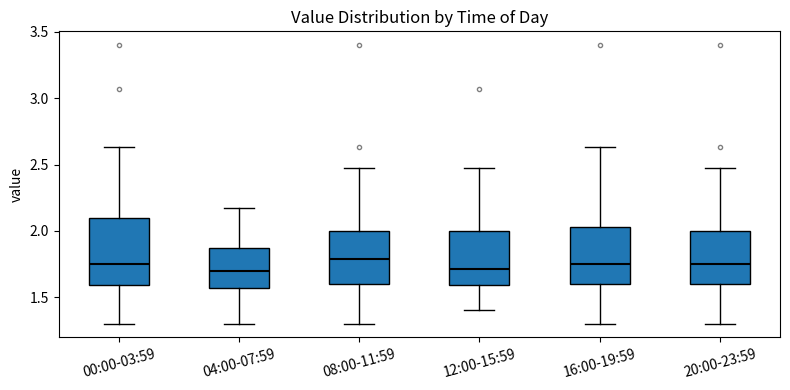

Reading left to right, read every box against the y-axis: the position of its median line, the range the box covers, and the ends of its whiskers. The values are not printed on the chart, so give them approximately, as read against the axis.

00:00-03:59: median 1.75, box 1.60 to 2.10, whiskers 1.30 to 2.65
04:00-07:59: median 1.70, box 1.55 to 1.85, whiskers 1.30 to 2.15
08:00-11:59: median 1.80, box 1.60 to 2.00, whiskers 1.30 to 2.45
12:00-15:59: median 1.70, box 1.60 to 2.00, whiskers 1.40 to 2.45
16:00-19:59: median 1.75, box 1.60 to 2.05, whiskers 1.30 to 2.65
20:00-23:59: median 1.75, box 1.60 to 2.00, whiskers 1.30 to 2.45